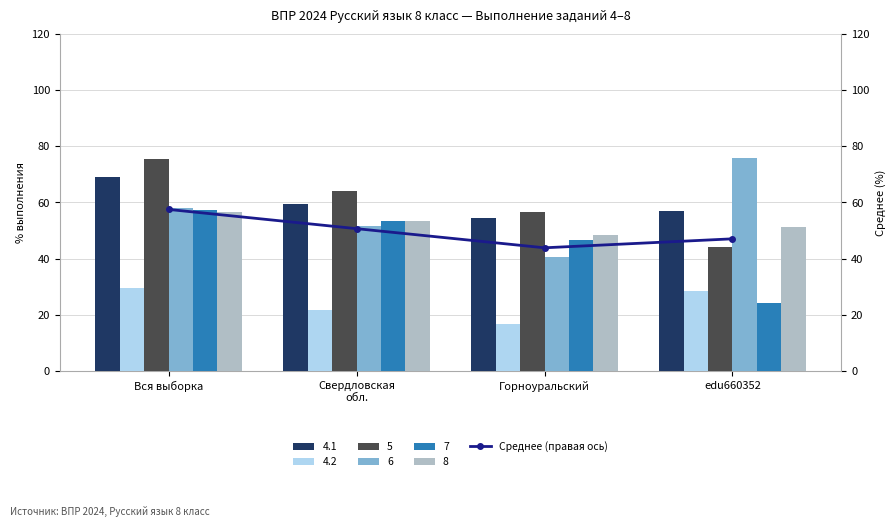

Which category has the highest value across all series?

Вся выборка